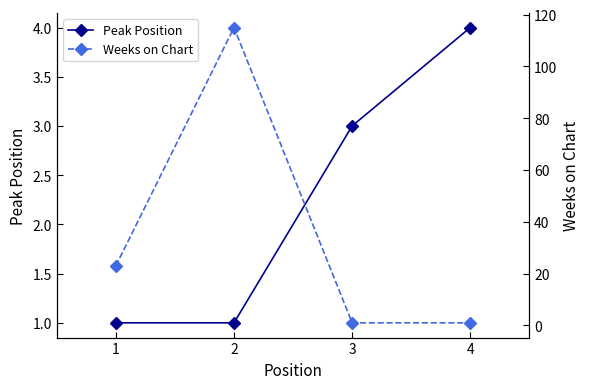

Rank the categories by Weeks on Chart value from lowest to highest.

3, 4, 1, 2